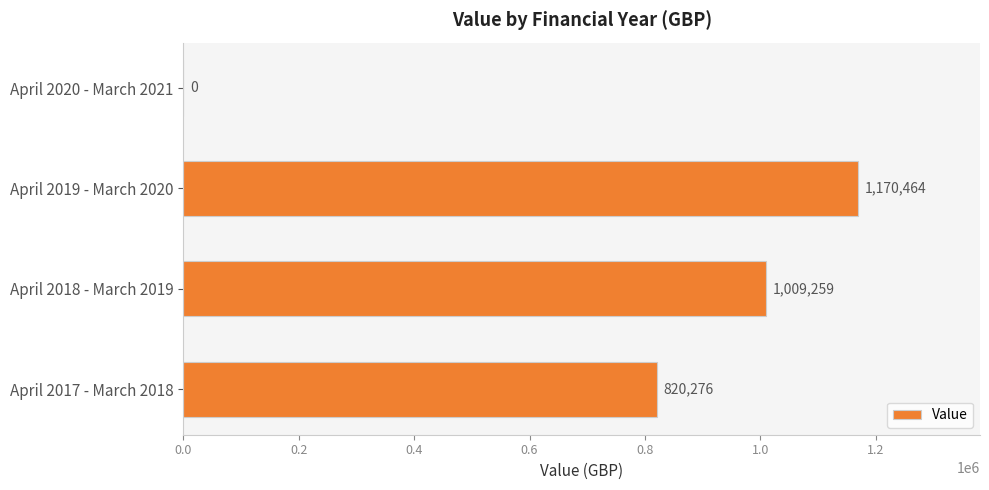

What is the maximum value shown in the chart?

1170464